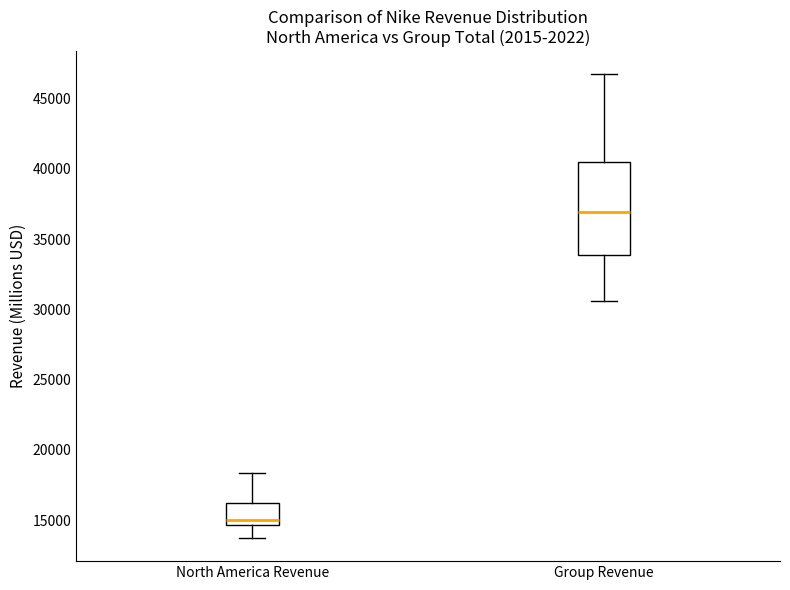

Which box is the tallest, from its lower edge to its upper edge?

Group Revenue